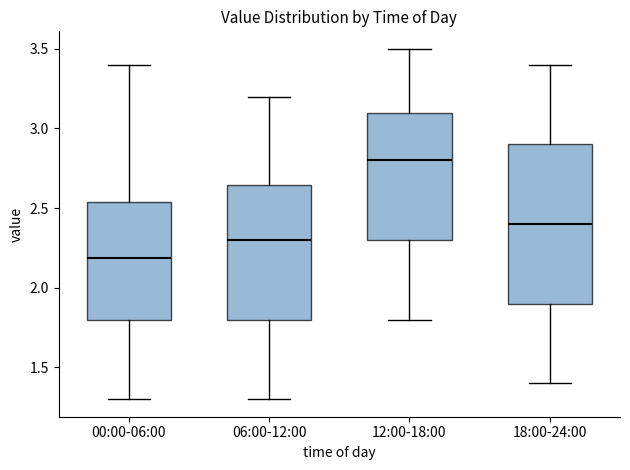

Which box is the tallest, from its lower edge to its upper edge?

18:00-24:00